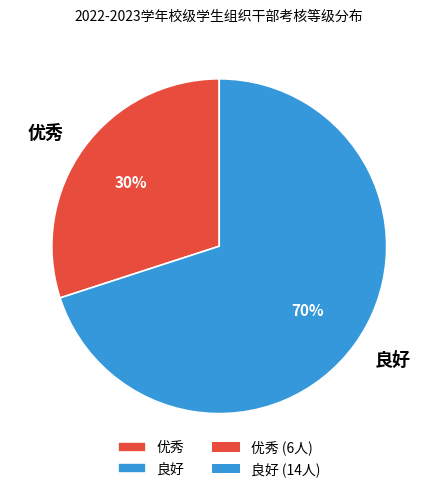

Do 优秀 and 良好 together represent more than half of the pie?

Yes